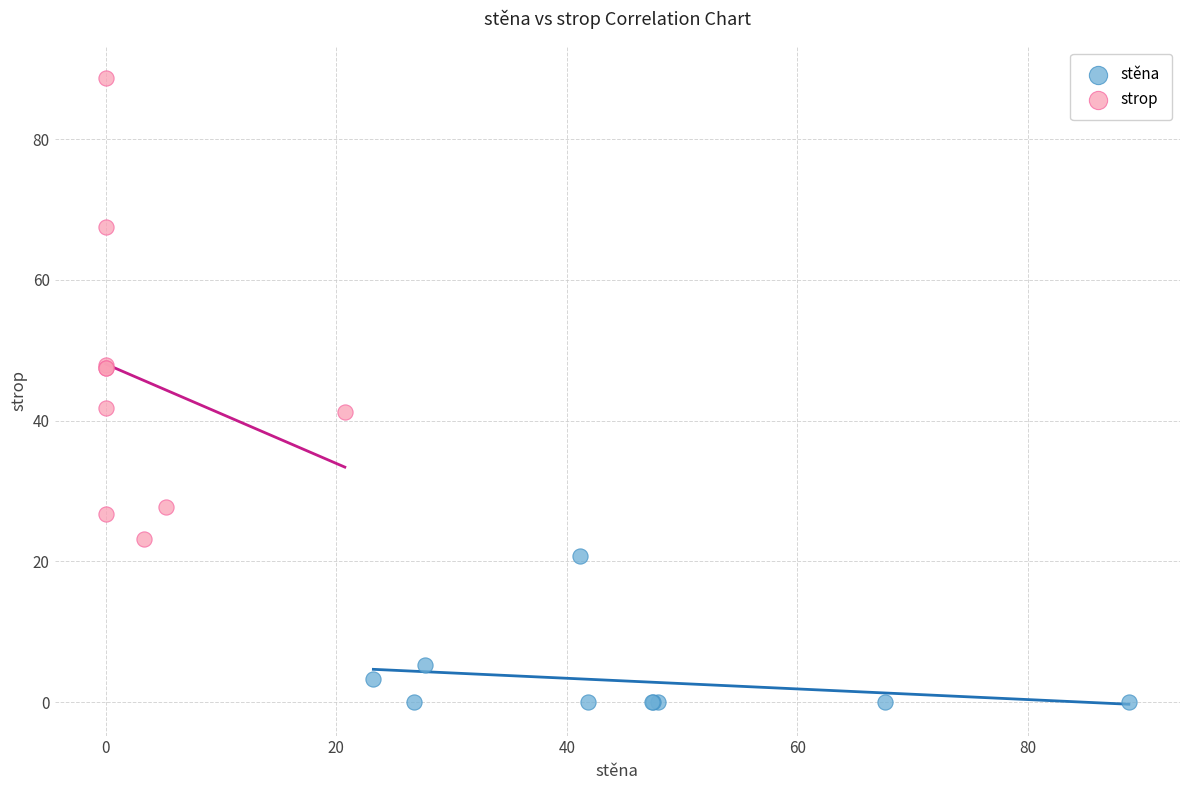

Which series has the largest Y range (max minus min)?

strop